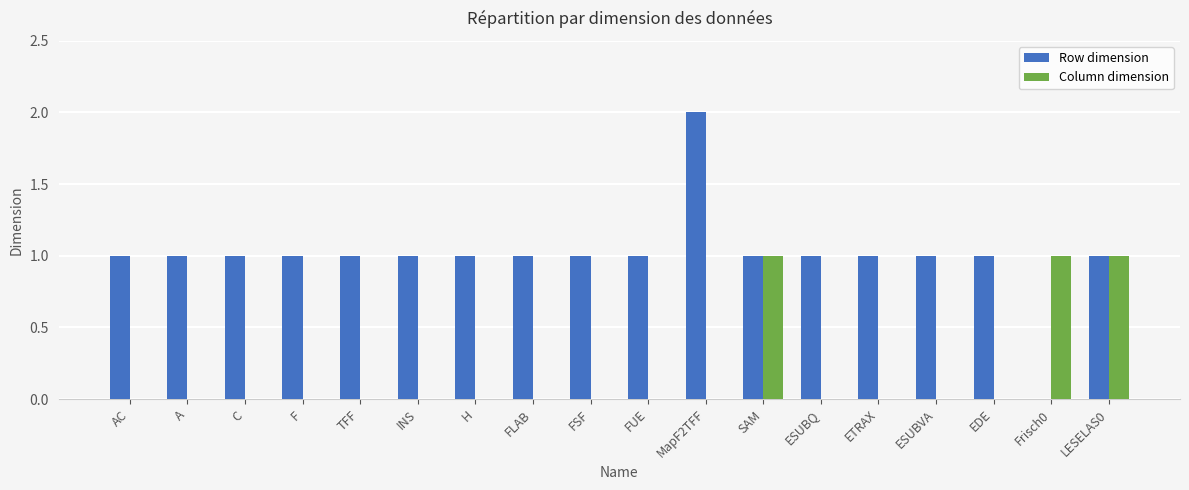

Which series changed the most between AC and MapF2TFF?

Row dimension